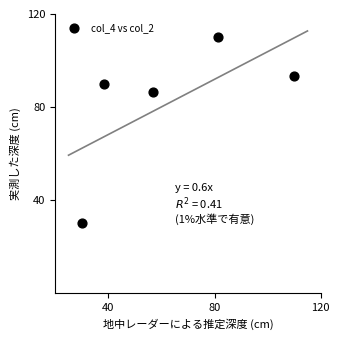

What is the average X value?

63.2